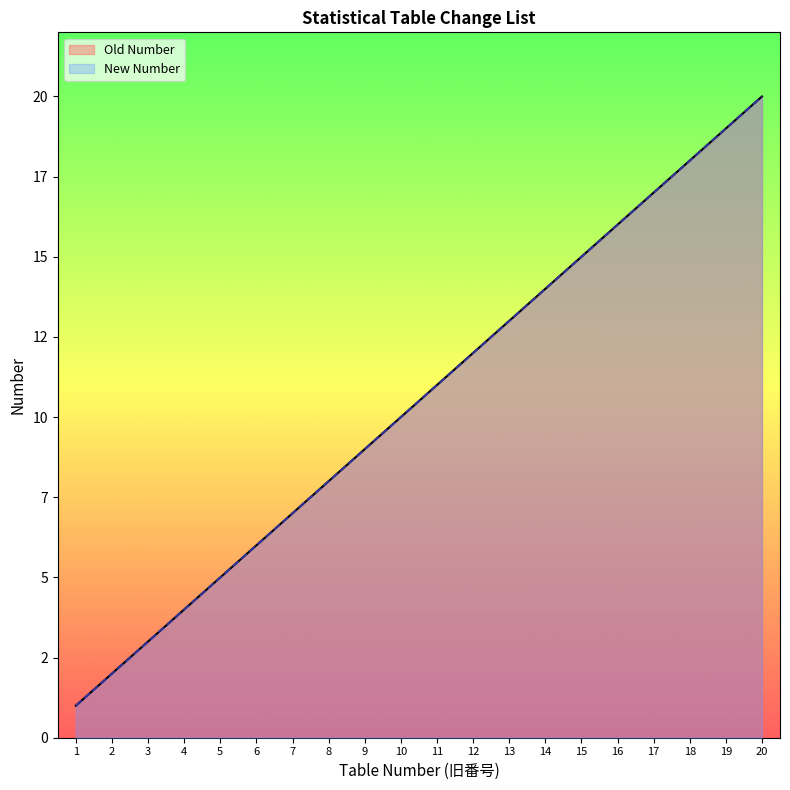

Reading right to left, list all the values displayed in this chart.

Old Number: 20	19	18	17	16	15	14	13	12	11	10	9	8	7	6	5	4	3	2	1
New Number: 20	19	18	17	16	15	14	13	12	11	10	9	8	7	6	5	4	3	2	1